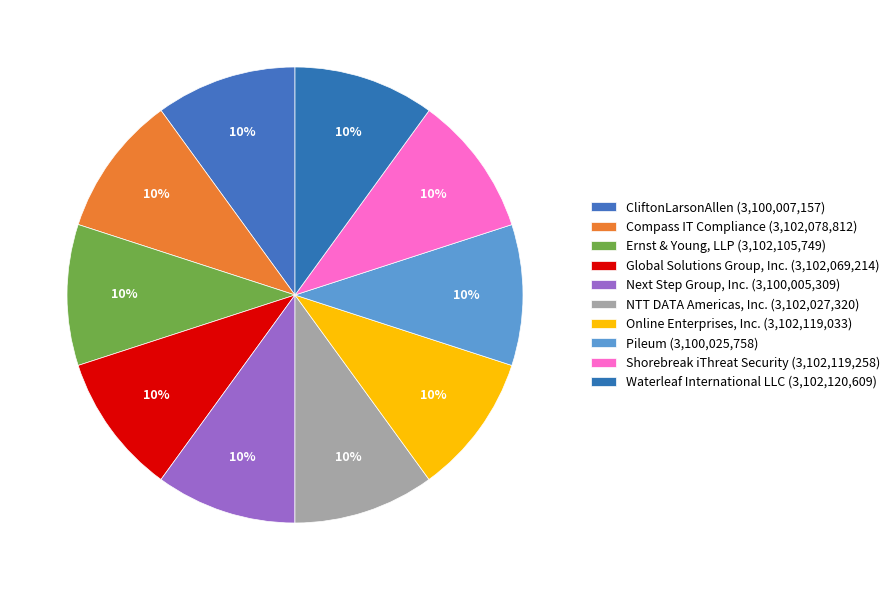

How many segments does this pie chart have?

10